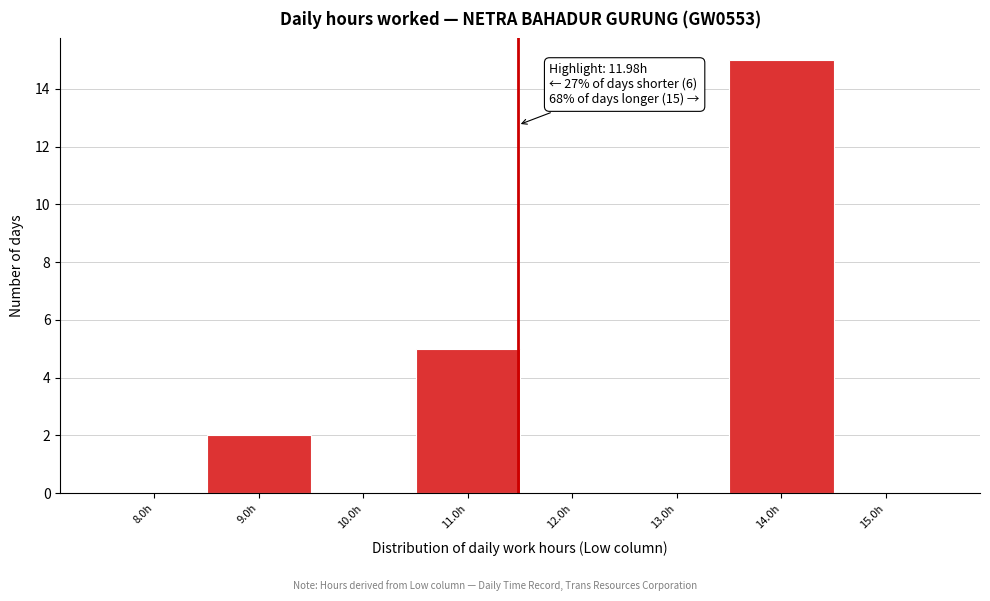

Reading left to right, what are all the values shown in this chart?

8.0h=0	9.0h=2	10.0h=0	11.0h=5	12.0h=0	13.0h=0	14.0h=15	15.0h=0